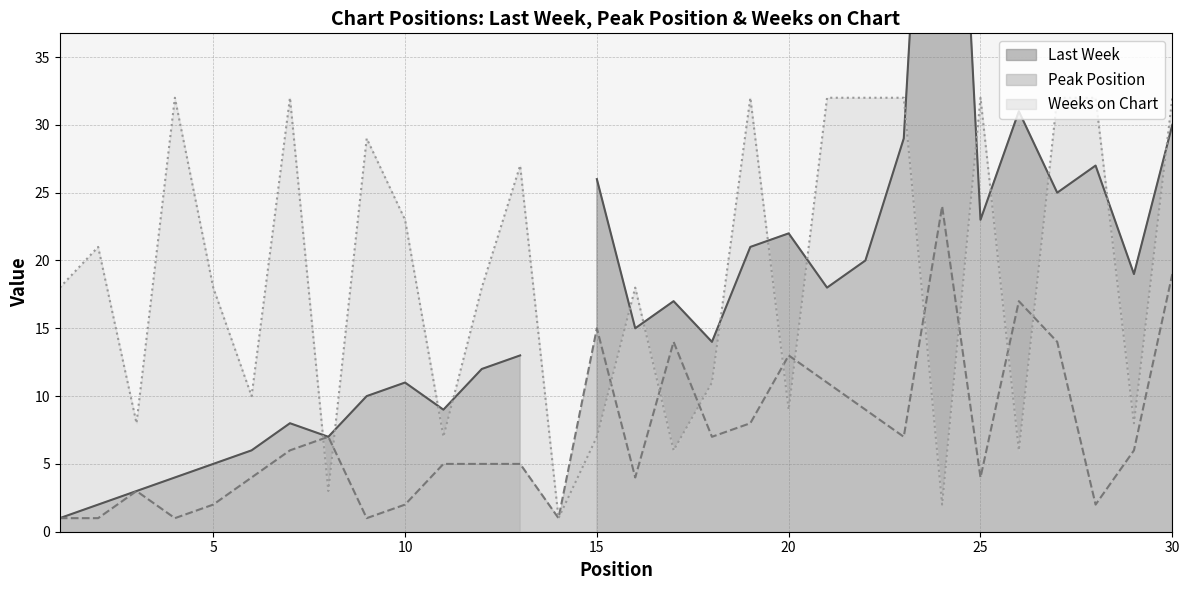

What value does the Peak Position series have at 22, to the nearest 10?

10